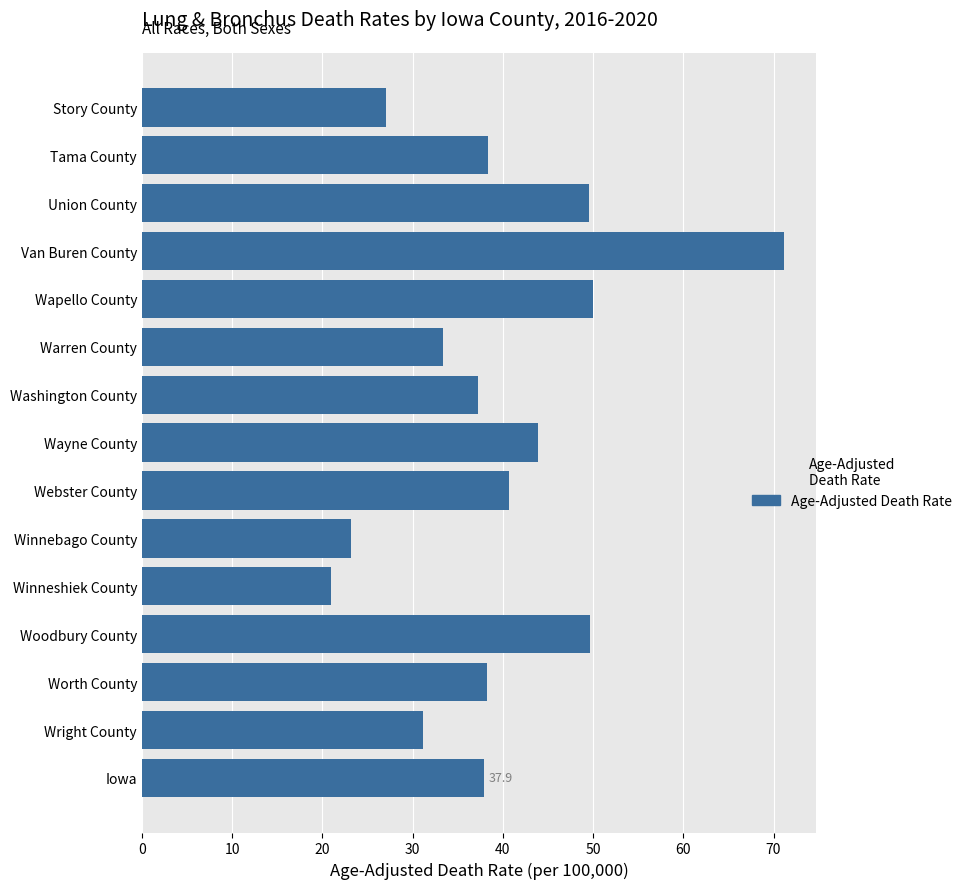

Which has a higher value, Tama County or Warren County?

Tama County